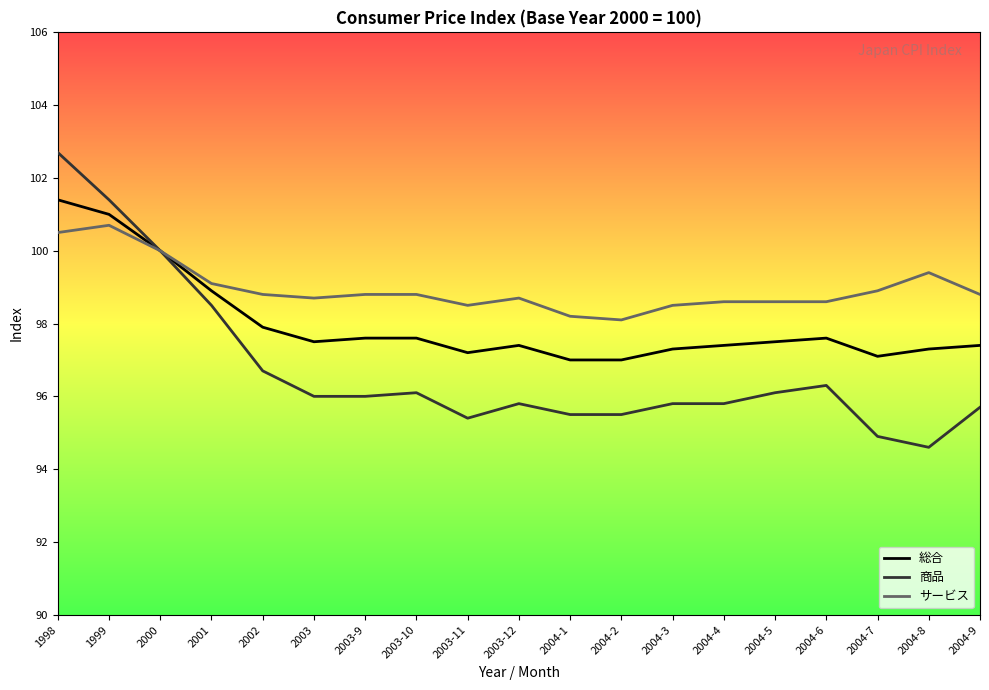

What position from the left is 2004-5?

15